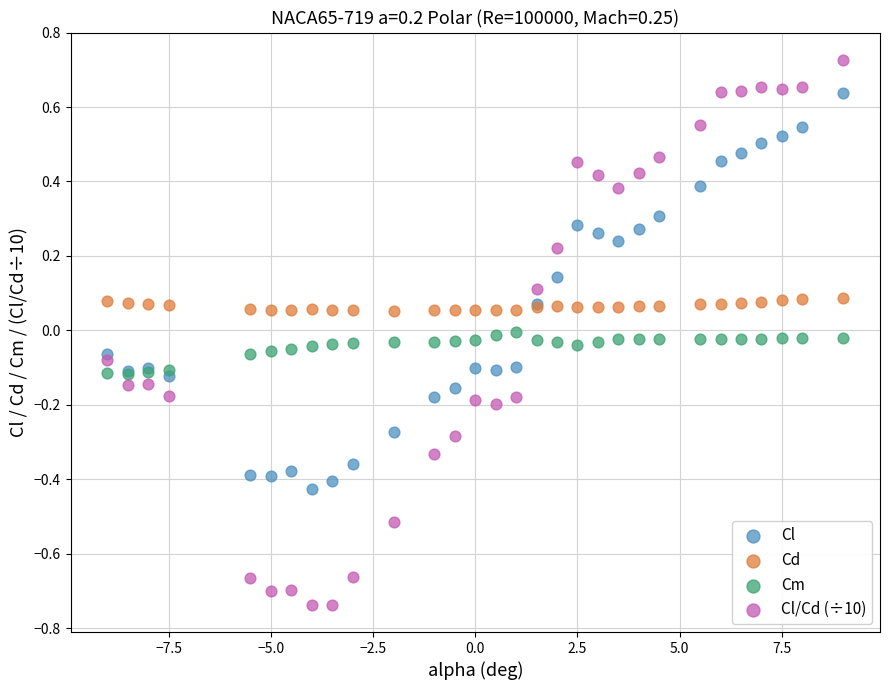

What are all the series names shown in the legend?

Cl, Cd, Cm, Cl/Cd (÷10)